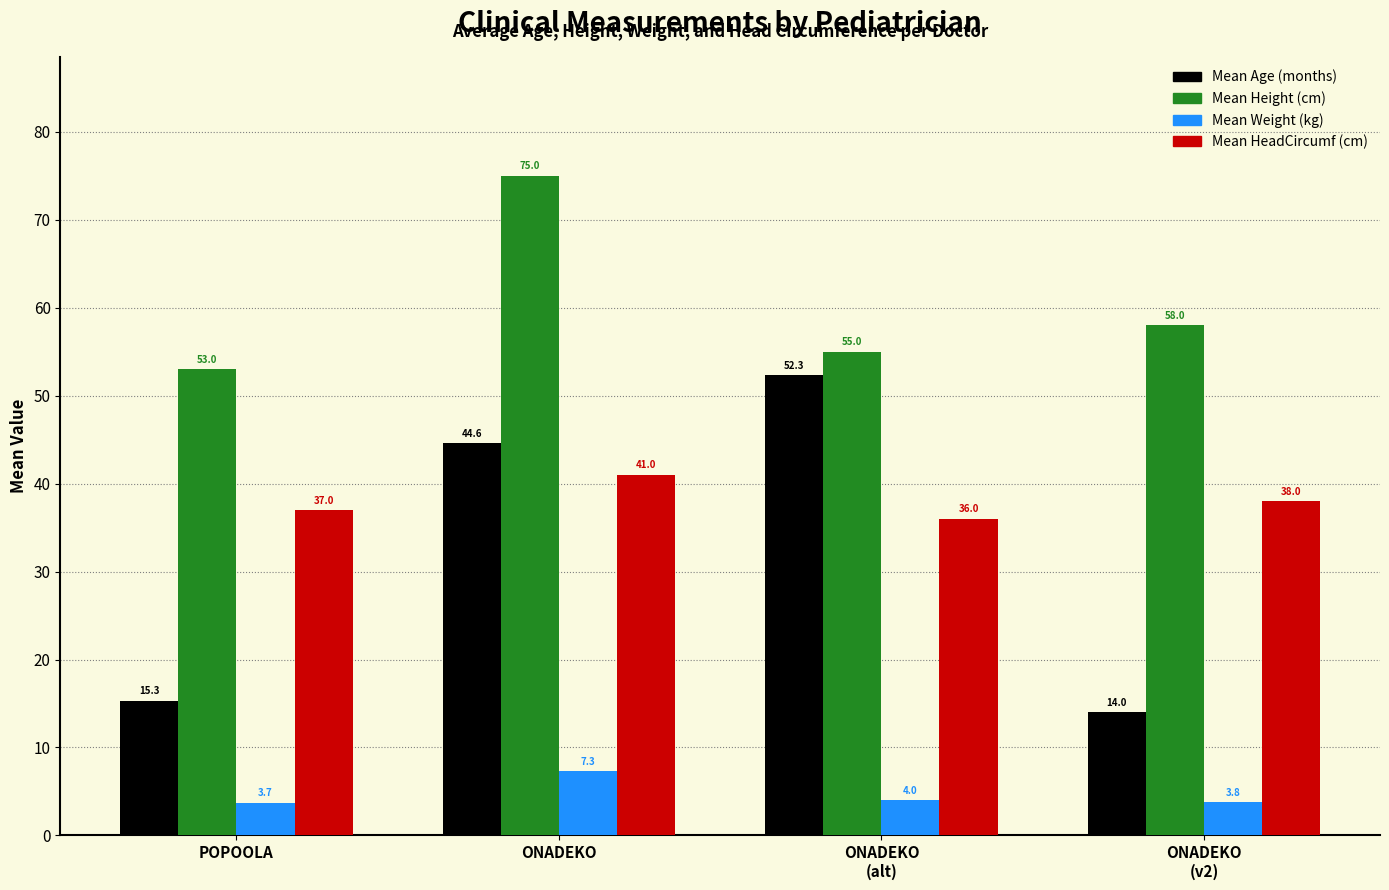

At which label does Mean Weight (kg) first exceed 4?

ONADEKO